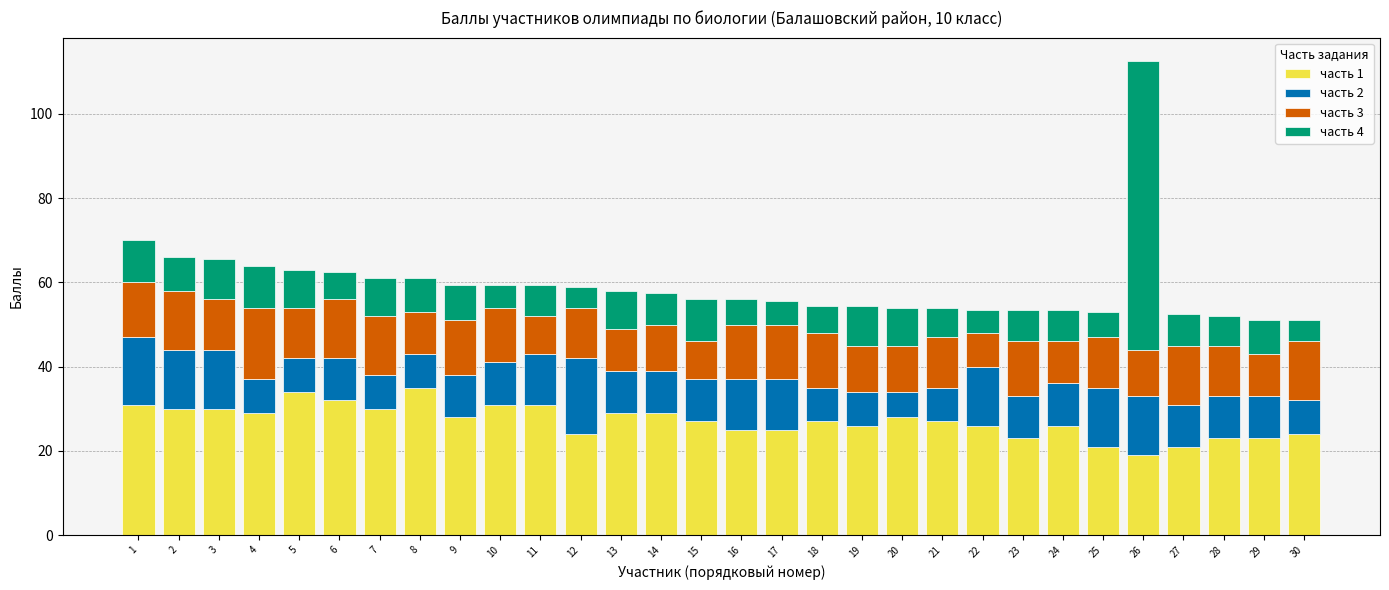

The value of часть 1 at 21 is 16.2. True or false?

False